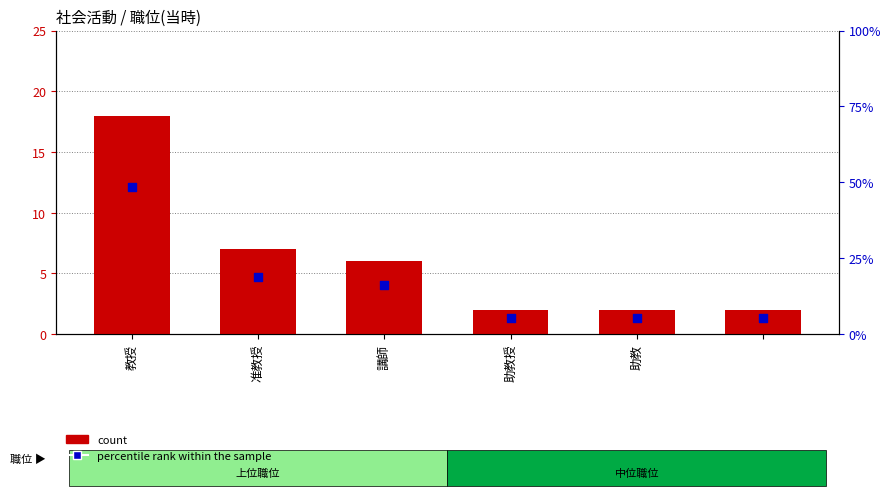

Is the value of percentile rank within the sample at 教授 greater than the value of count at 准教授?

Yes